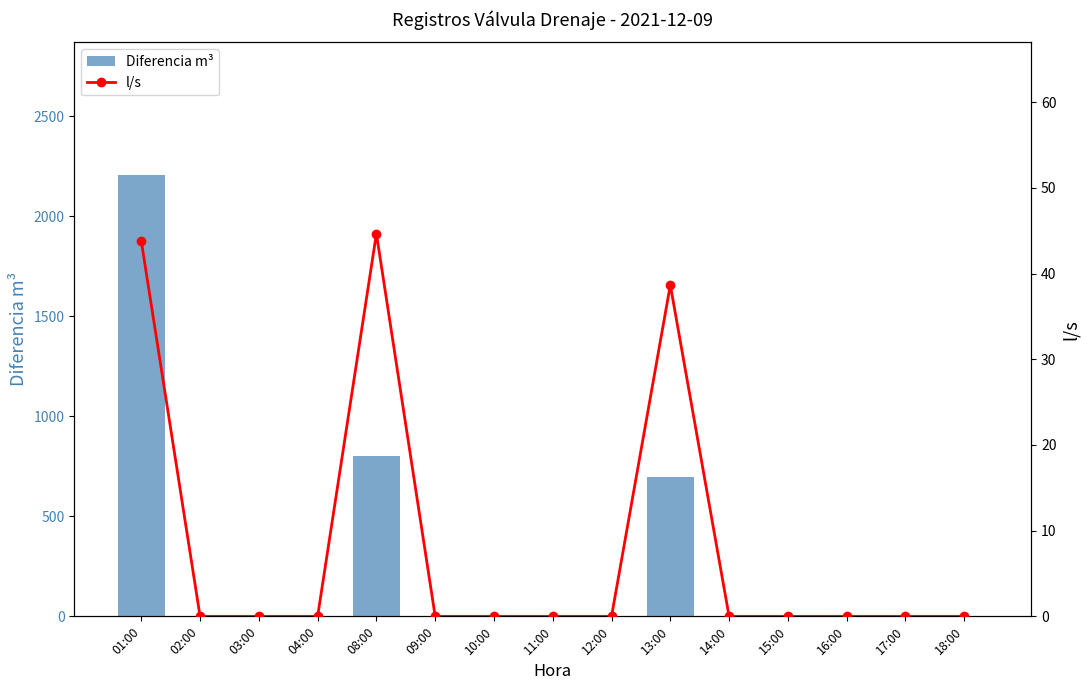

List the labels in order of Diferencia m³ value, smallest first.

02:00, 03:00, 04:00, 09:00, 10:00, 11:00, 12:00, 14:00, 15:00, 16:00, 17:00, 18:00, 13:00, 08:00, 01:00